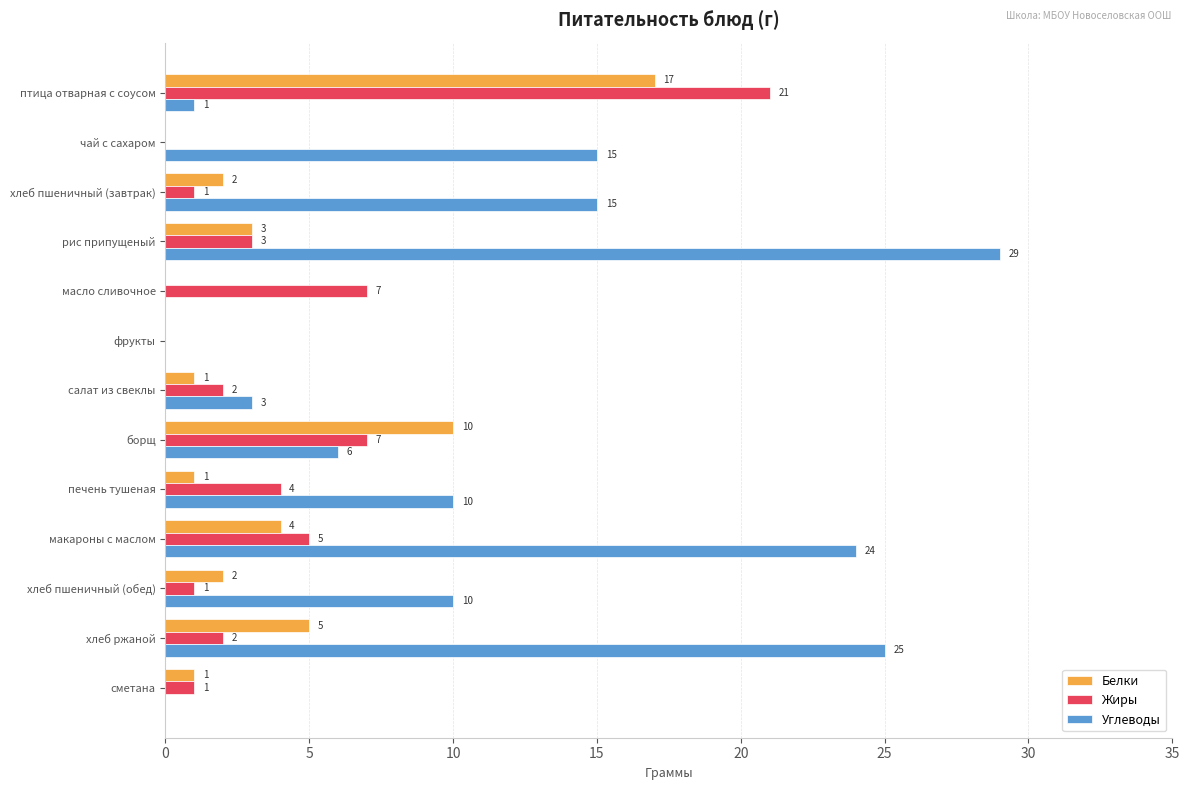

Which category has the highest value across all series?

рис припущеный